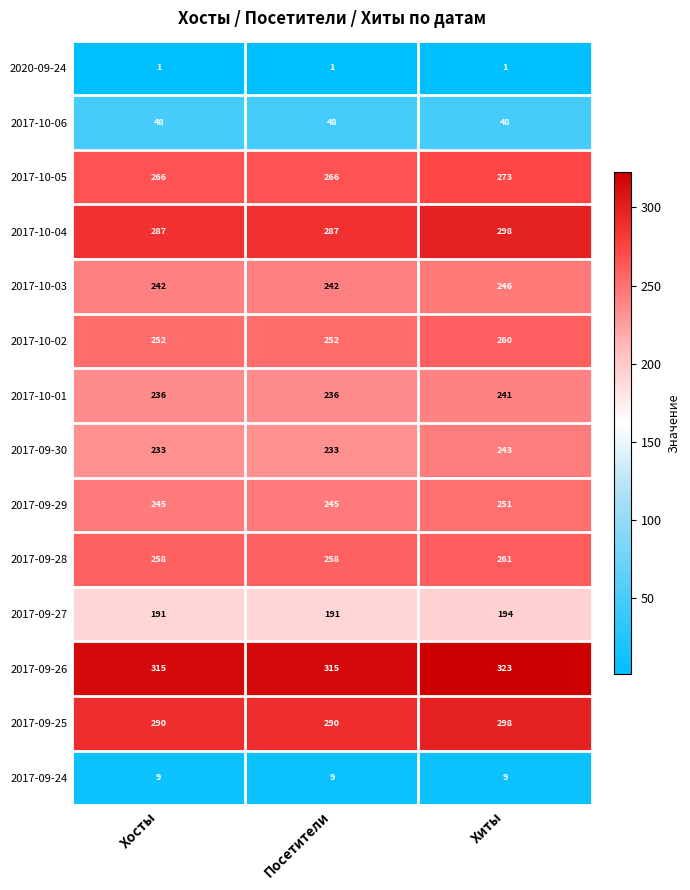

What is the lowest value of the 2017-09-27 series?

191